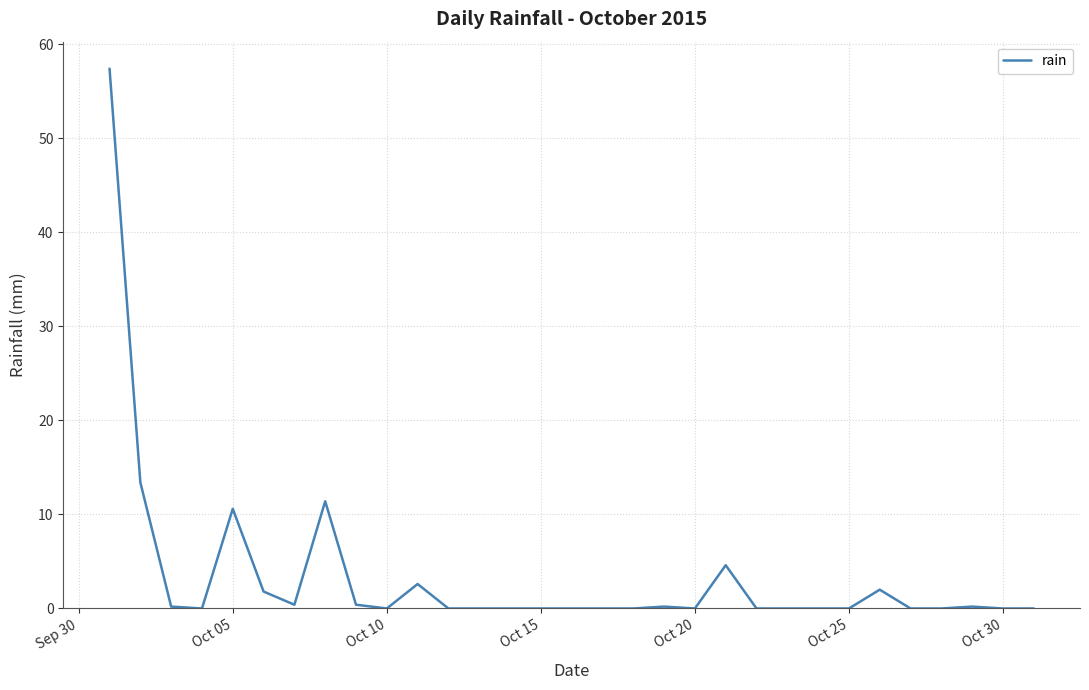

What is the maximum value shown in the chart?

57.4